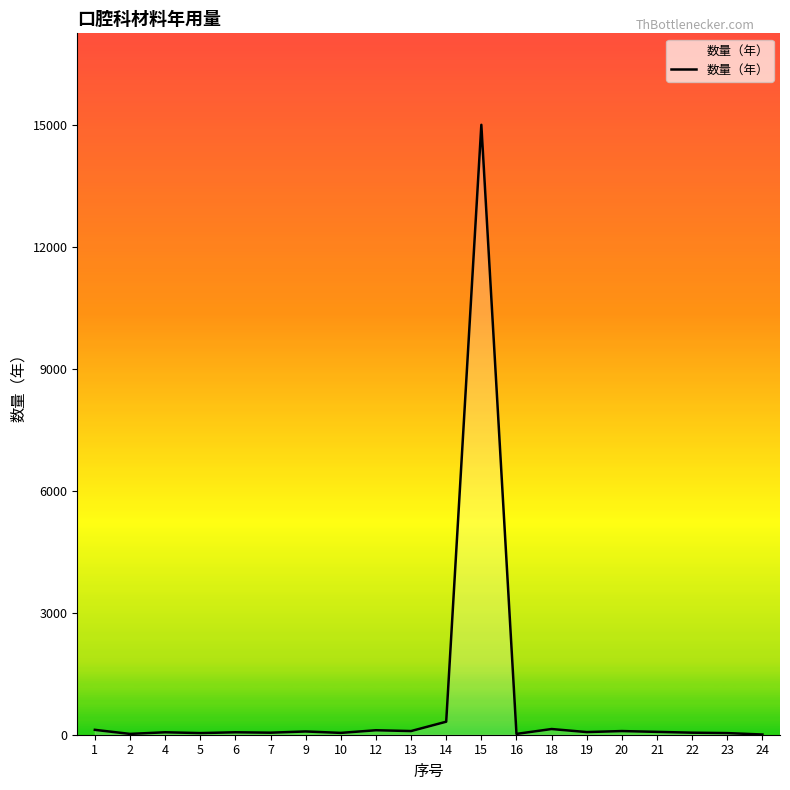

What is the maximum value shown in the chart?

15000